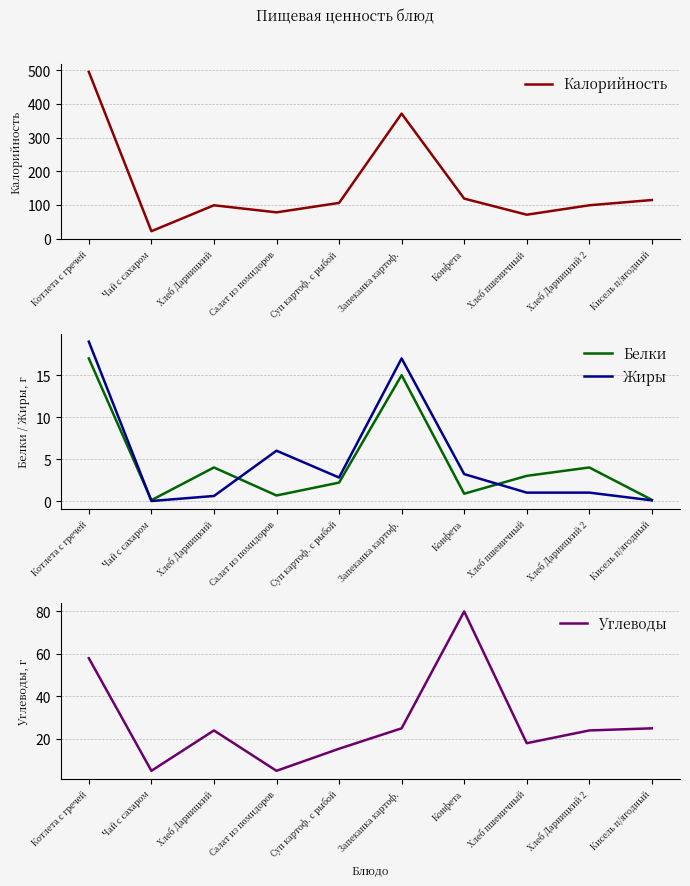

What is the spread (max minus min) of values at Салат из помидоров?

77.3